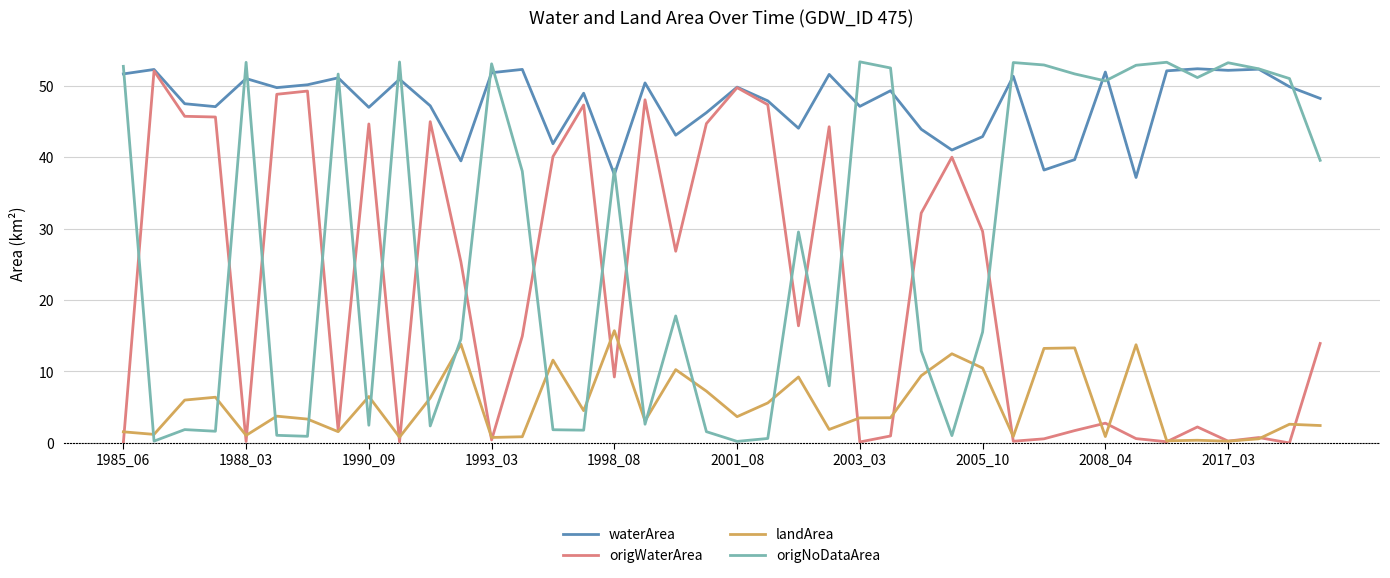

True or false: waterArea and landArea intersect in this chart.

False